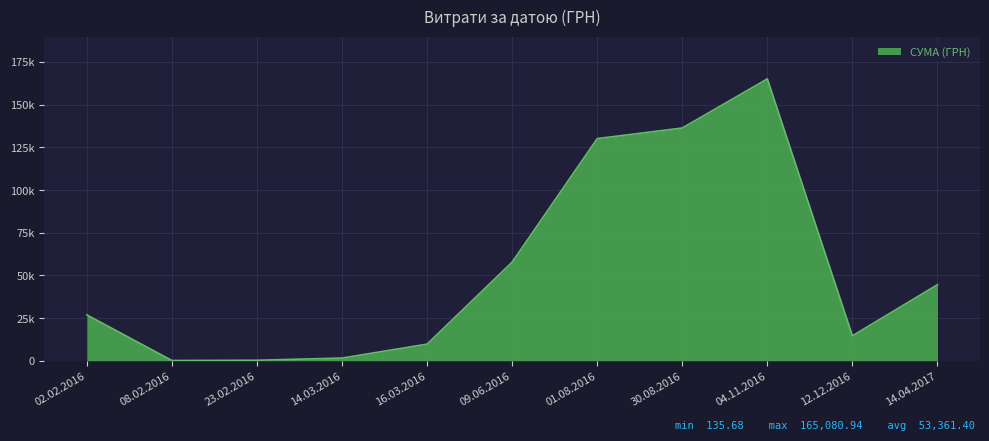

Does the chart have visible grid lines?

Yes